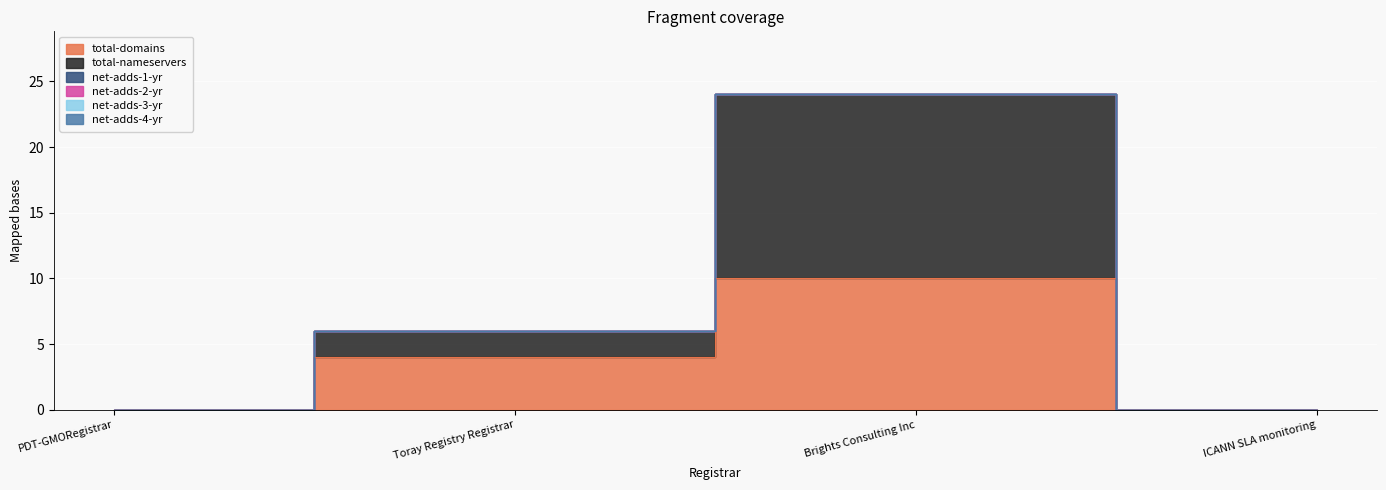

What is the maximum value shown in the chart?

14